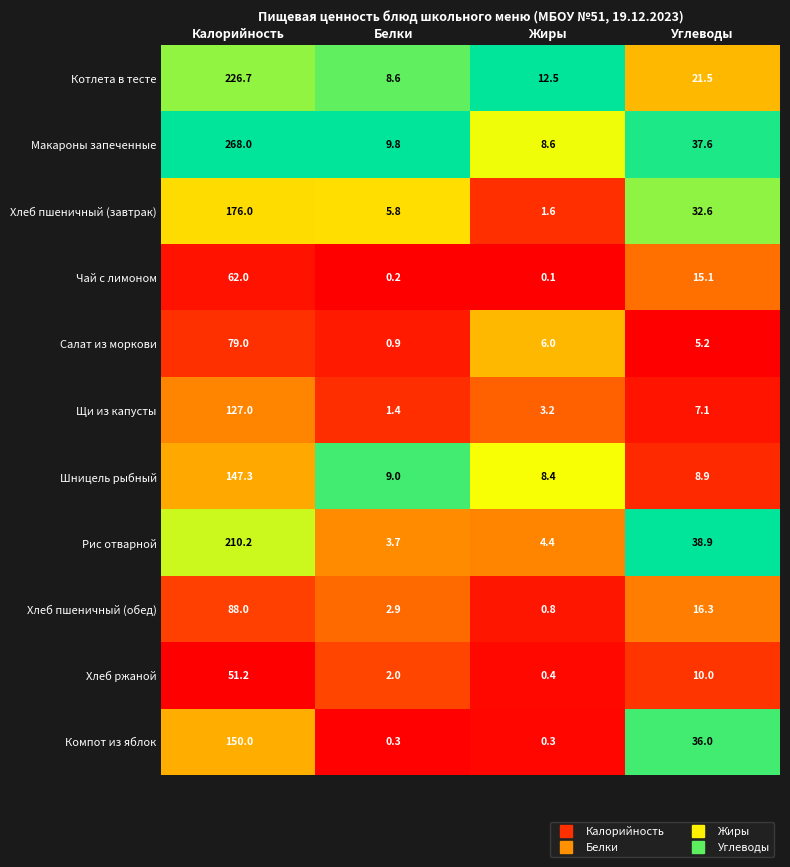

Rank the series at Калорийность from lowest to highest value.

Хлеб ржаной, Чай с лимоном, Салат из моркови, Хлеб пшеничный (обед), Щи из капусты, Шницель рыбный, Компот из яблок, Хлеб пшеничный (завтрак), Рис отварной, Котлета в тесте, Макароны запеченные